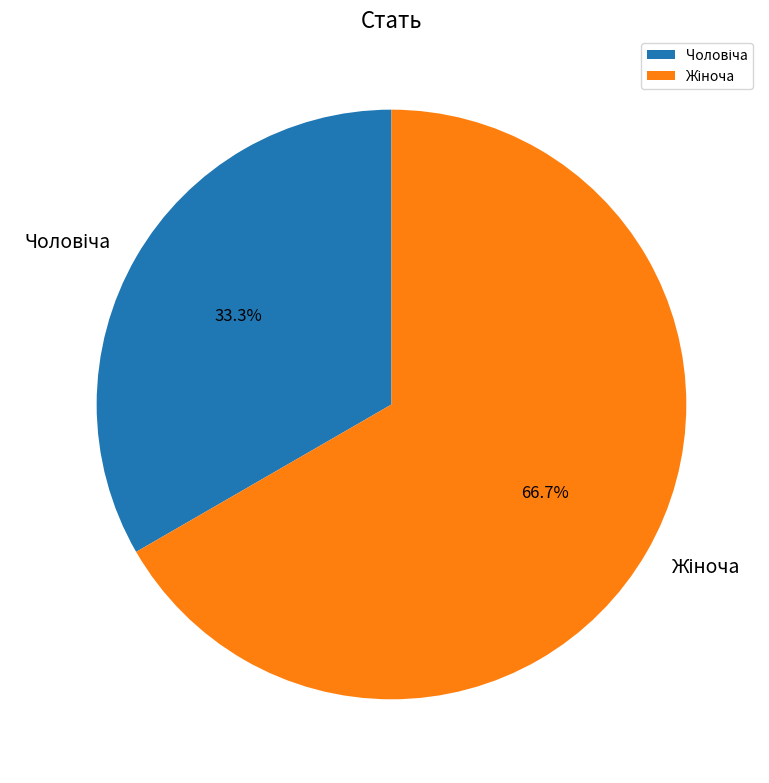

Is there any slice that represents more than half of the pie?

Yes